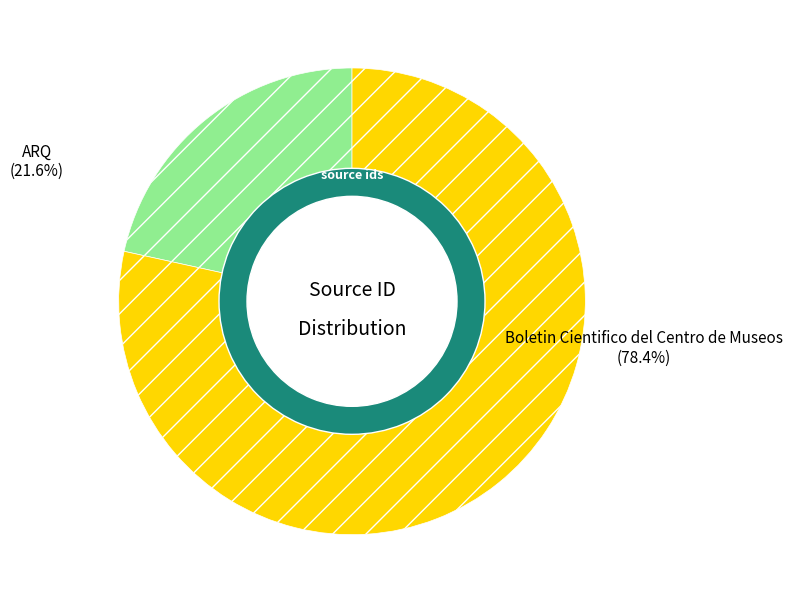

To the nearest percent, what is the average slice percentage?

50%